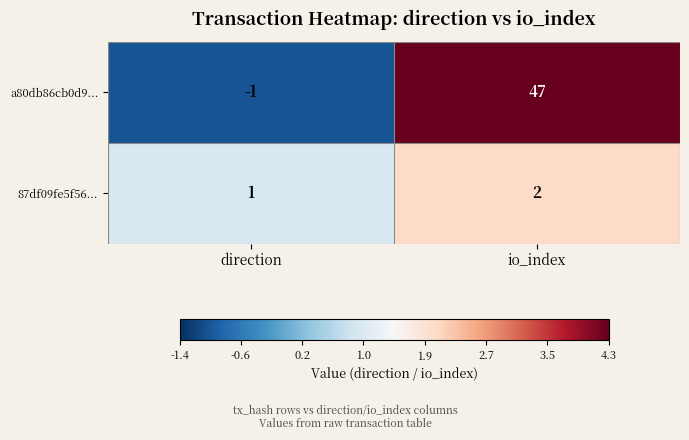

Which label corresponds to the largest value in the chart?

io_index